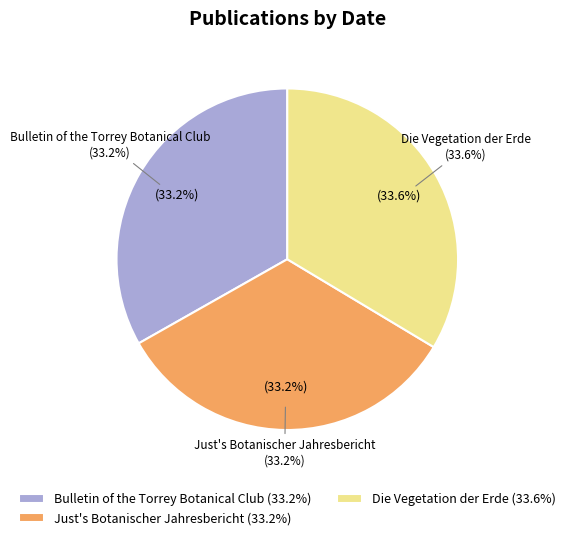

Rank the categories by value from highest to lowest.

Die Vegetation der Erde, Bulletin of the Torrey Botanical Club, Just's Botanischer Jahresbericht